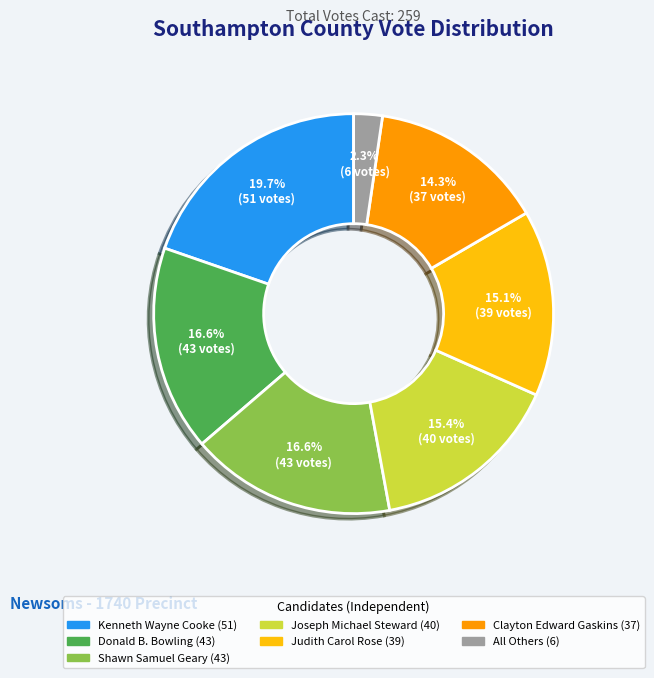

To the nearest percent, what percentage of the pie is Donald B. Bowling?

17%